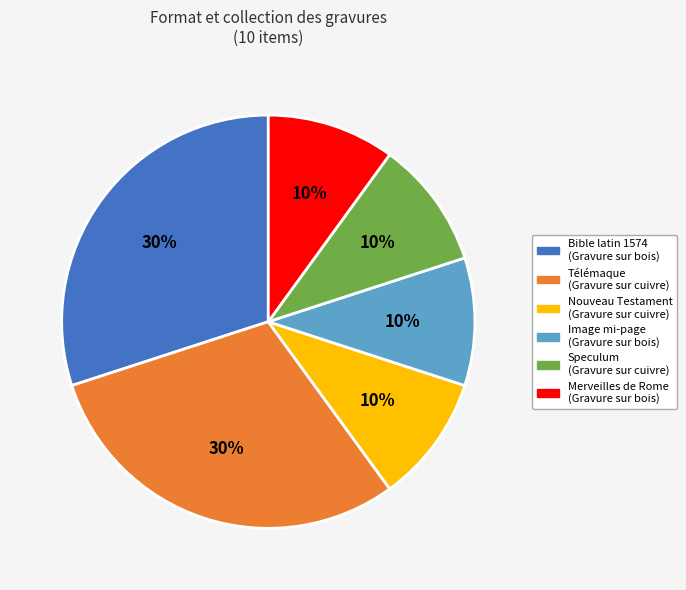

Count the number of slices in the pie.

6